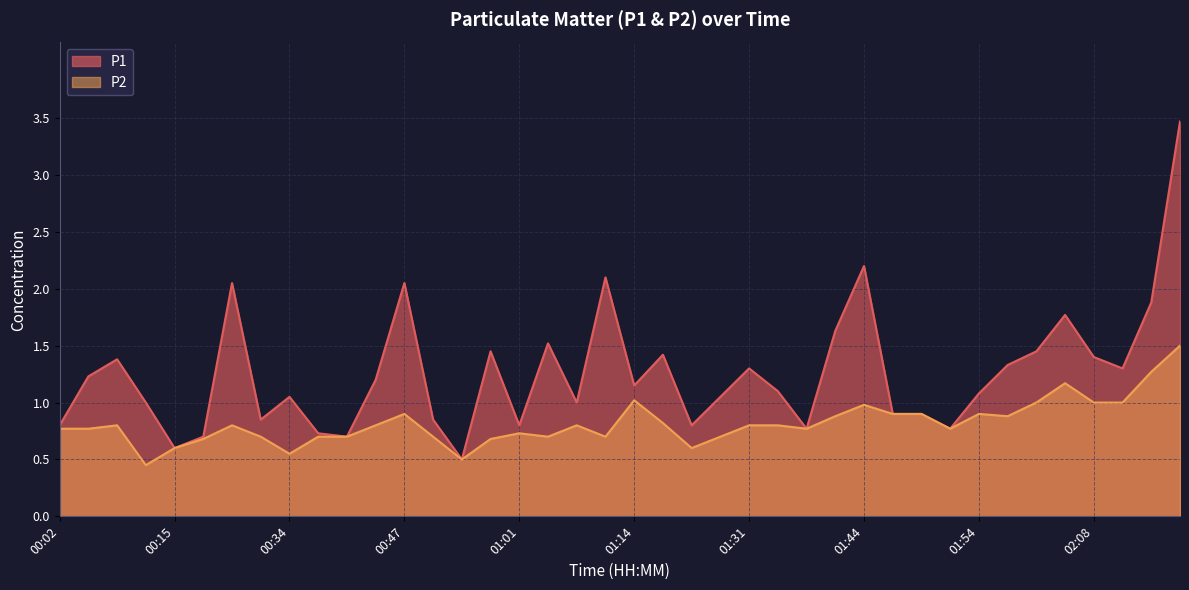

What are all the series names shown in the legend?

P1, P2